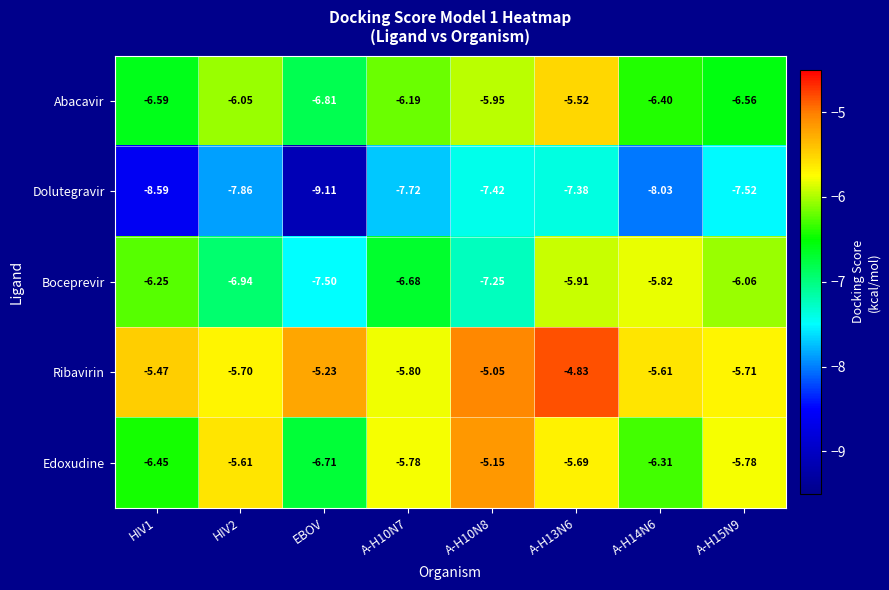

How many values in the Boceprevir series are below -6?

6